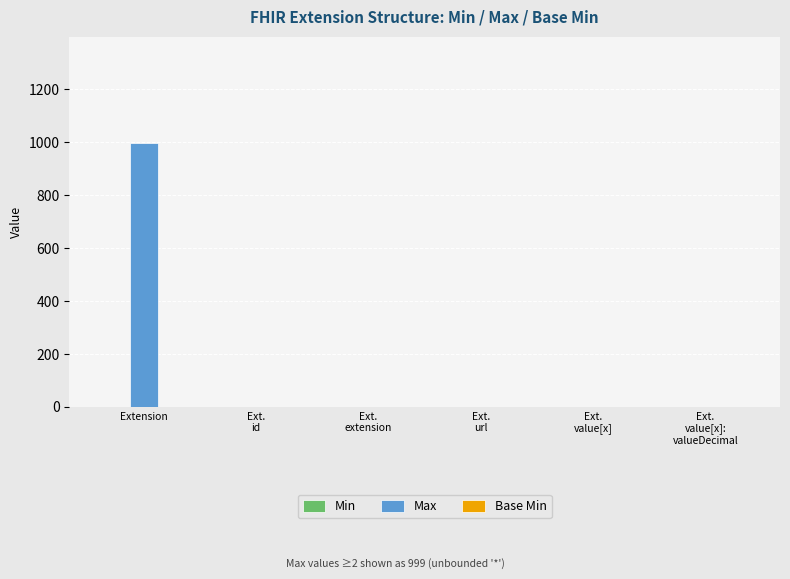

Which series has the largest total across all categories?

Max